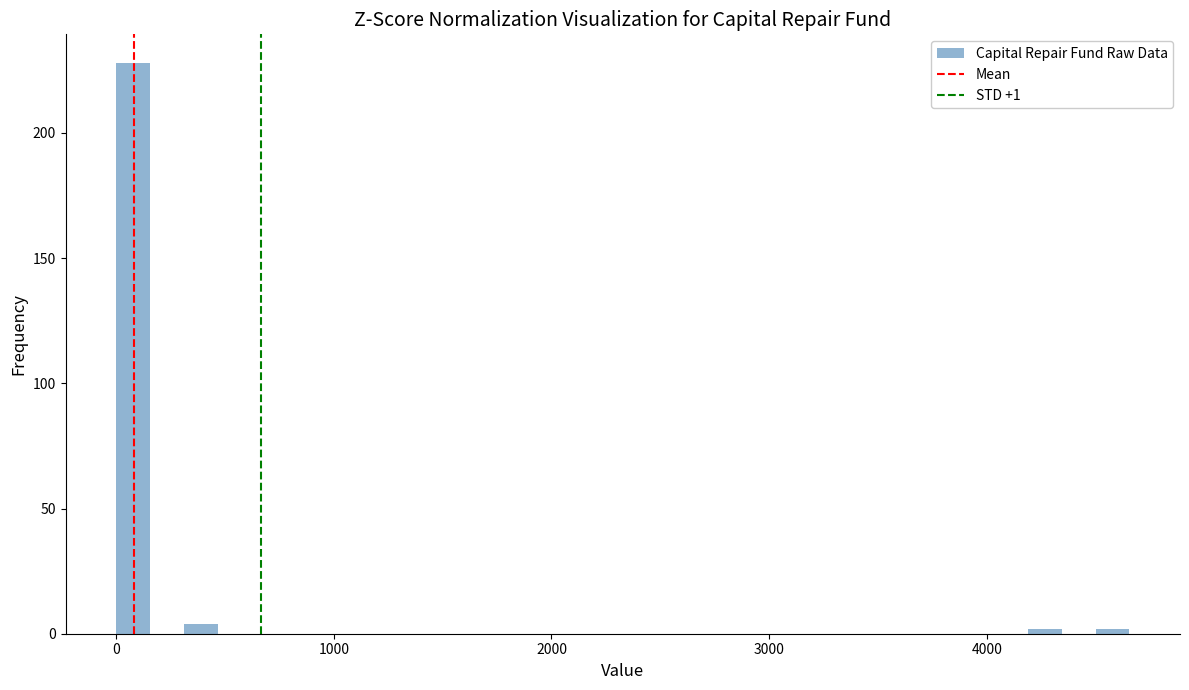

Read against the x-axis, roughly where is the centre of the tallest bar?

100